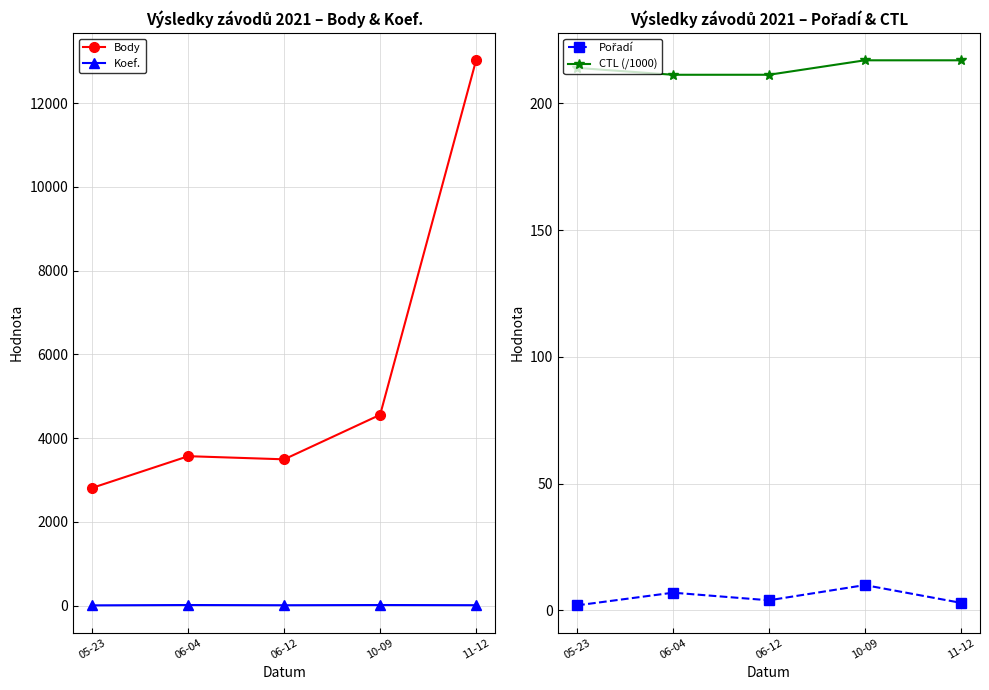

Reading left to right, extract all data points from this chart.

Body: 2812.0	3568.0	3493.0	4557.0	13026.0
Koef.: 4.0	12.0	7.0	12.0	8.0
Pořadí: 2.0	7.0	4.0	10.0	3.0
CTL (/1000): 214.0	211.3	211.3	217.0	217.0